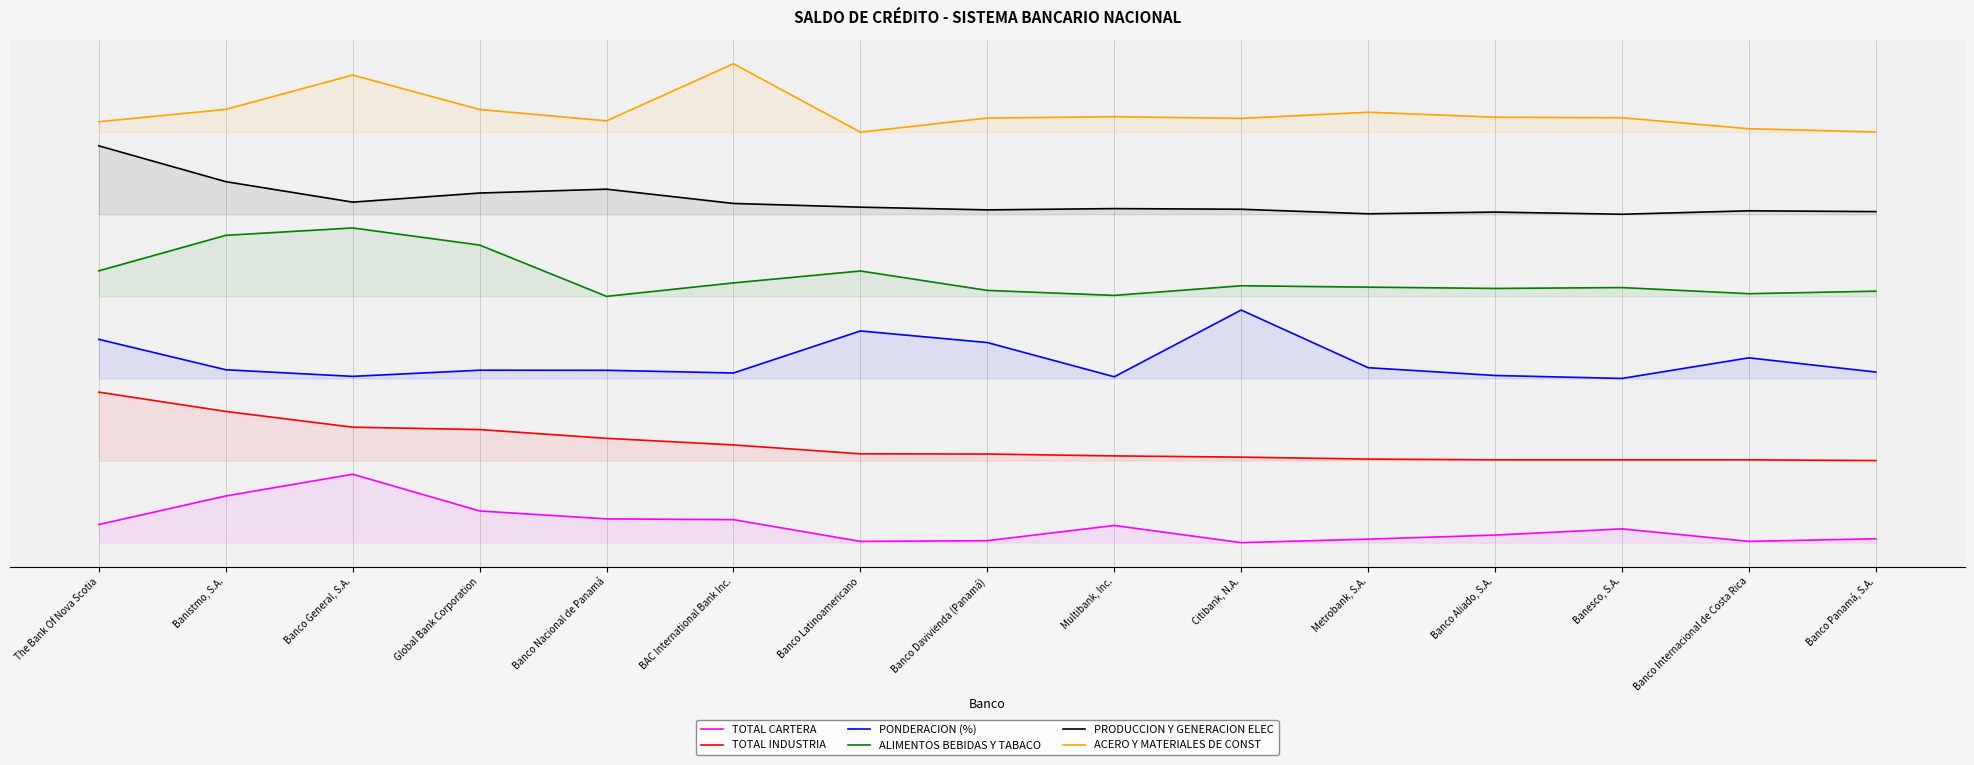

At which category does TOTAL CARTERA reach its first local valley?

Banco Latinoamericano